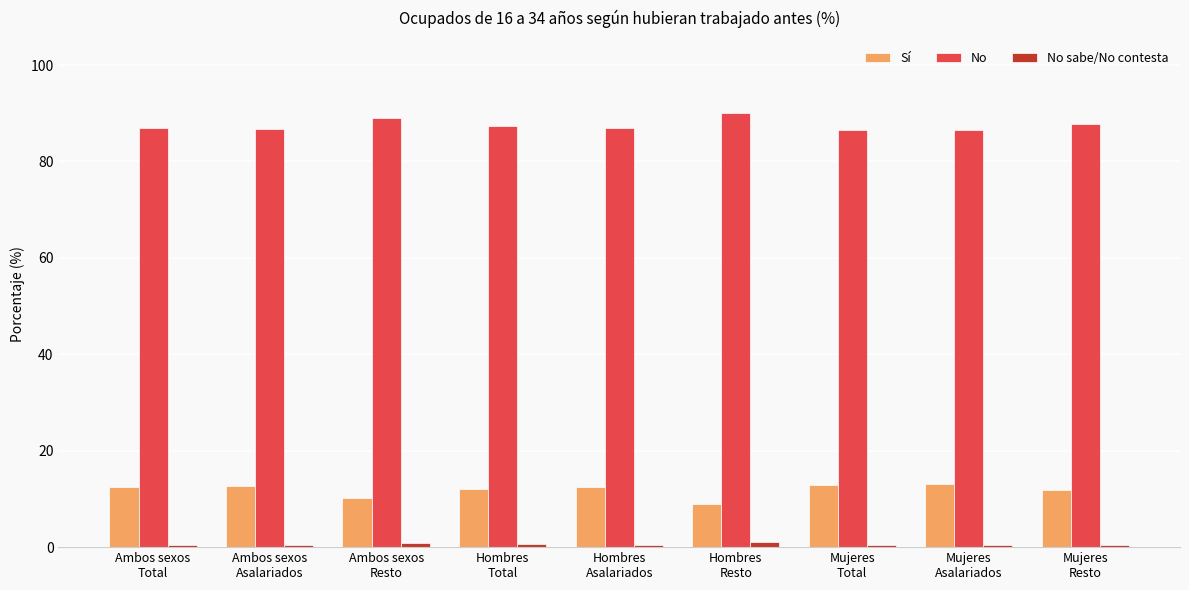

Which series has the largest total across all categories?

No